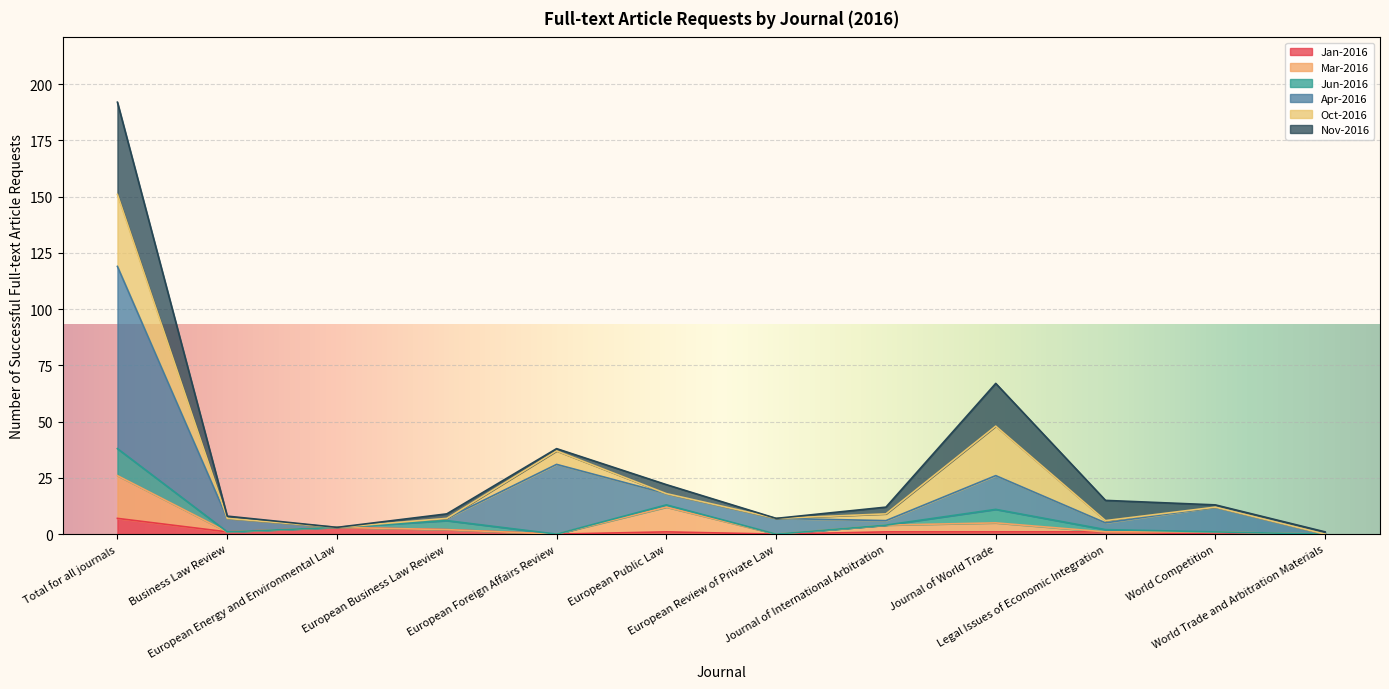

Does the chart display data point markers on the line(s)?

No